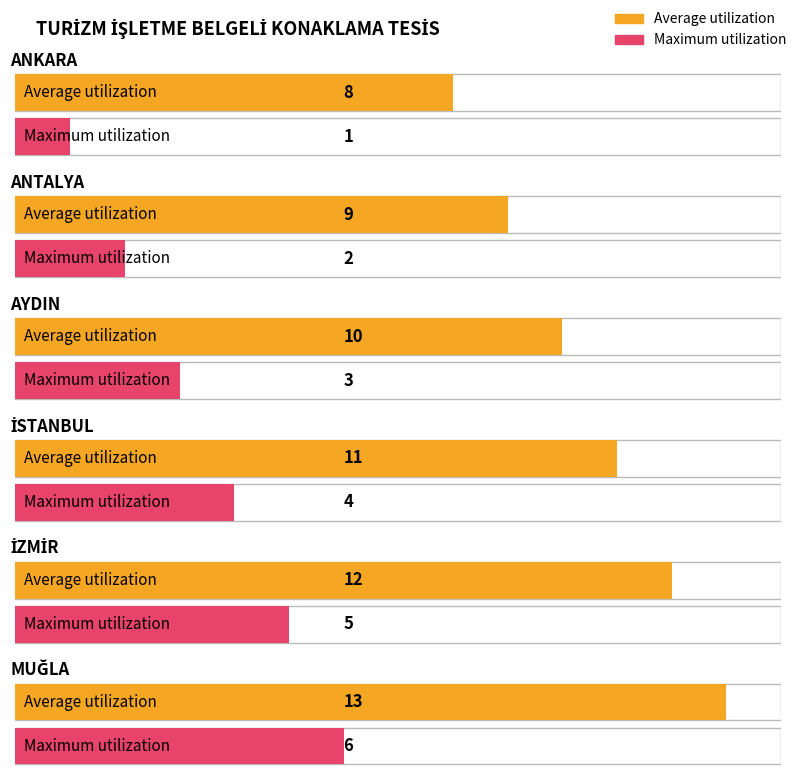

Which series changed the most between İSTANBUL and MUĞLA?

Average utilization